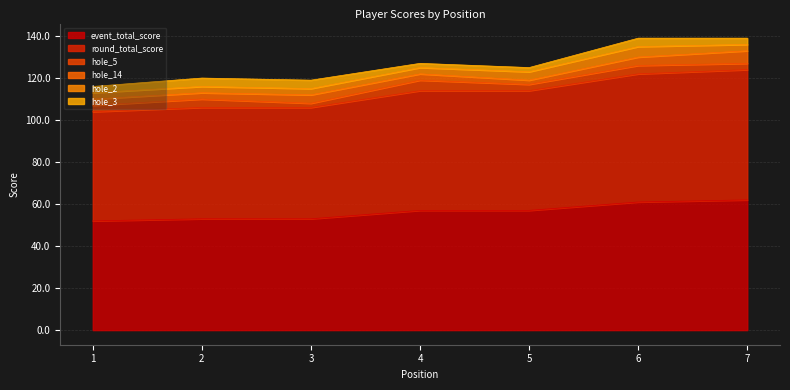

At which label does hole_14 reach its minimum?

5